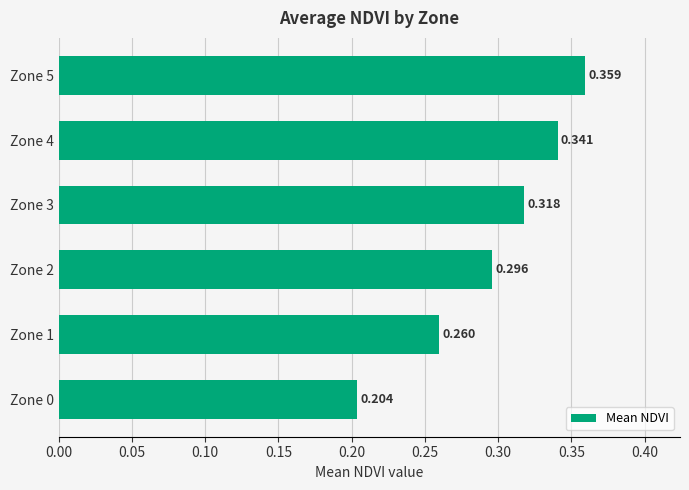

What is the average value?

0.3